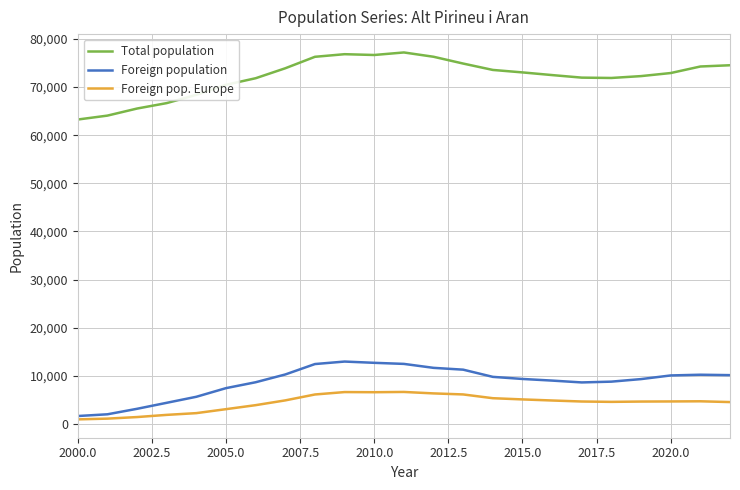

True or false: Foreign population has more than 0 interior local peaks.

True